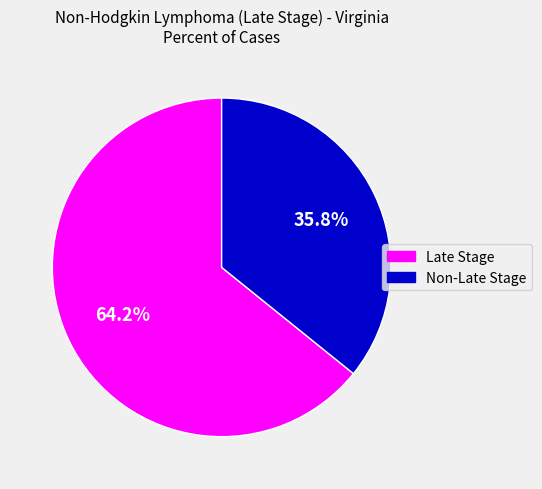

Which category has the biggest portion of the pie?

Late Stage